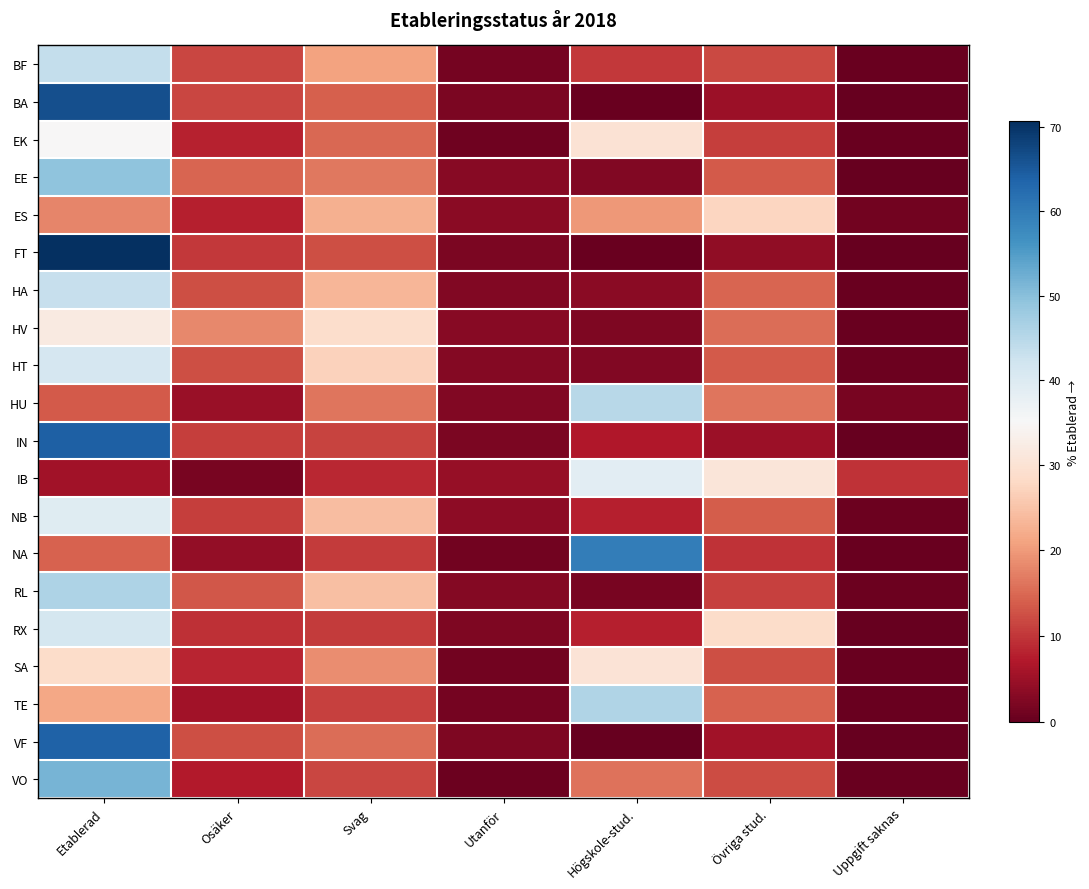

Reading right to left, transcribe all the data shown in this chart.

BF: Uppgift saknas=0.4	Övriga stud.=11.9	Högskole-stud.=10.1	Utanför=1.5	Svag=20.9	Osäker=11.6	Etablerad=43.5
BA: Uppgift saknas=0.2	Övriga stud.=5.1	Högskole-stud.=0.3	Utanför=2.1	Svag=14.1	Osäker=11.7	Etablerad=66.4
EK: Uppgift saknas=0.5	Övriga stud.=10.8	Högskole-stud.=29.9	Utanför=0.9	Svag=15.0	Osäker=7.9	Etablerad=35.0
EE: Uppgift saknas=0.2	Övriga stud.=13.6	Högskole-stud.=2.5	Utanför=3.1	Svag=16.5	Osäker=14.7	Etablerad=49.4
ES: Uppgift saknas=1.3	Övriga stud.=27.6	Högskole-stud.=19.9	Utanför=3.3	Svag=22.4	Osäker=7.7	Etablerad=17.8
FT: Uppgift saknas=0.3	Övriga stud.=3.9	Högskole-stud.=0.3	Utanför=2.0	Svag=12.5	Osäker=10.3	Etablerad=70.7
HA: Uppgift saknas=0.4	Övriga stud.=14.5	Högskole-stud.=3.3	Utanför=2.6	Svag=23.5	Osäker=12.4	Etablerad=43.2
HV: Uppgift saknas=0.5	Övriga stud.=15.5	Högskole-stud.=2.2	Utanför=3.0	Svag=28.8	Osäker=18.1	Etablerad=31.9
HT: Uppgift saknas=0.7	Övriga stud.=13.5	Högskole-stud.=2.5	Utanför=2.9	Svag=26.9	Osäker=12.4	Etablerad=41.0
HU: Uppgift saknas=1.7	Övriga stud.=16.2	Högskole-stud.=44.9	Utanför=2.6	Svag=16.2	Osäker=4.8	Etablerad=13.6
IN: Uppgift saknas=0.1	Övriga stud.=5.0	Högskole-stud.=7.0	Utanför=2.0	Svag=11.3	Osäker=10.7	Etablerad=64.0
IB: Uppgift saknas=9.8	Övriga stud.=30.7	Högskole-stud.=38.8	Utanför=4.6	Svag=8.6	Osäker=1.8	Etablerad=5.6
NB: Uppgift saknas=0.6	Övriga stud.=13.8	Högskole-stud.=7.7	Utanför=3.8	Svag=24.1	Osäker=10.7	Etablerad=39.2
NA: Uppgift saknas=0.5	Övriga stud.=9.8	Högskole-stud.=59.6	Utanför=1.2	Svag=10.5	Osäker=4.2	Etablerad=14.3
RL: Uppgift saknas=0.6	Övriga stud.=11.0	Högskole-stud.=1.7	Utanför=3.0	Svag=24.5	Osäker=13.3	Etablerad=46.0
RX: Uppgift saknas=0.0	Övriga stud.=28.6	Högskole-stud.=7.8	Utanför=2.4	Svag=10.6	Osäker=9.4	Etablerad=41.2
SA: Uppgift saknas=0.4	Övriga stud.=12.3	Högskole-stud.=30.2	Utanför=1.4	Svag=18.6	Osäker=8.3	Etablerad=28.7
TE: Uppgift saknas=0.4	Övriga stud.=14.4	Högskole-stud.=45.7	Utanför=1.5	Svag=11.2	Osäker=5.5	Etablerad=21.4
VF: Uppgift saknas=0.1	Övriga stud.=5.5	Högskole-stud.=0.2	Utanför=2.3	Svag=15.6	Osäker=12.3	Etablerad=64.0
VO: Uppgift saknas=0.5	Övriga stud.=12.3	Högskole-stud.=16.0	Utanför=0.8	Svag=11.5	Osäker=7.2	Etablerad=51.7